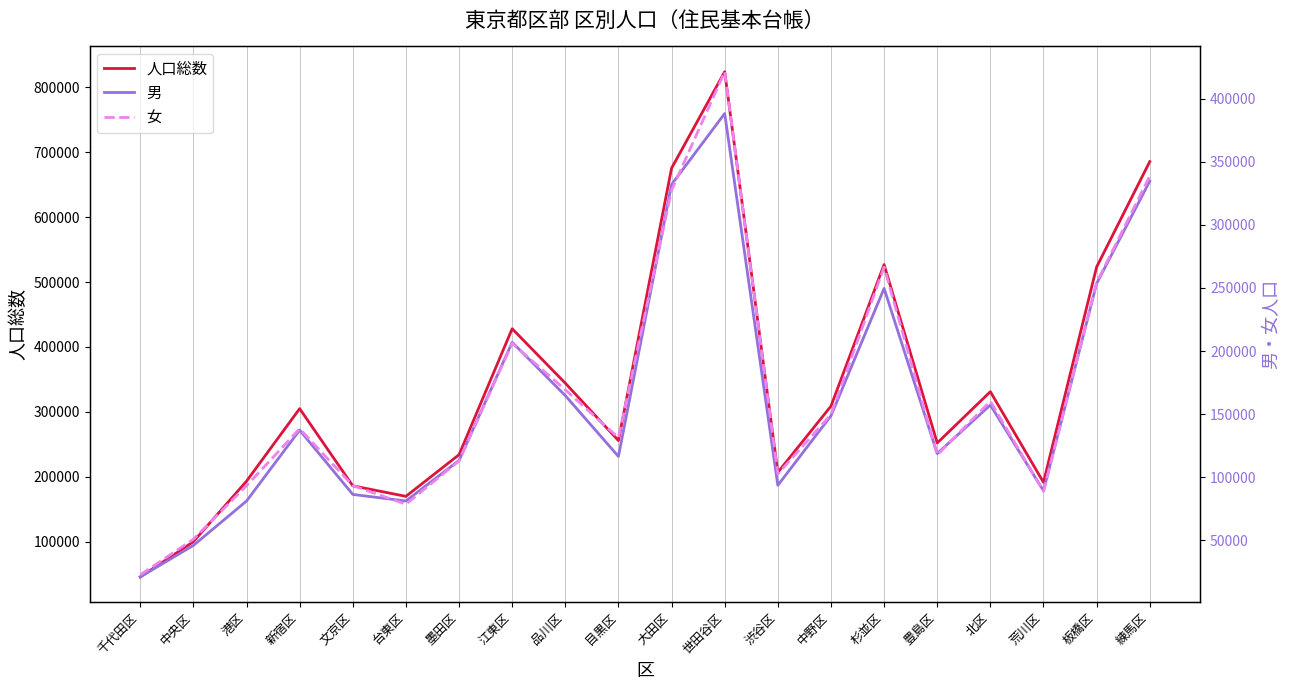

What are all the series names shown in the legend?

人口総数, 男, 女